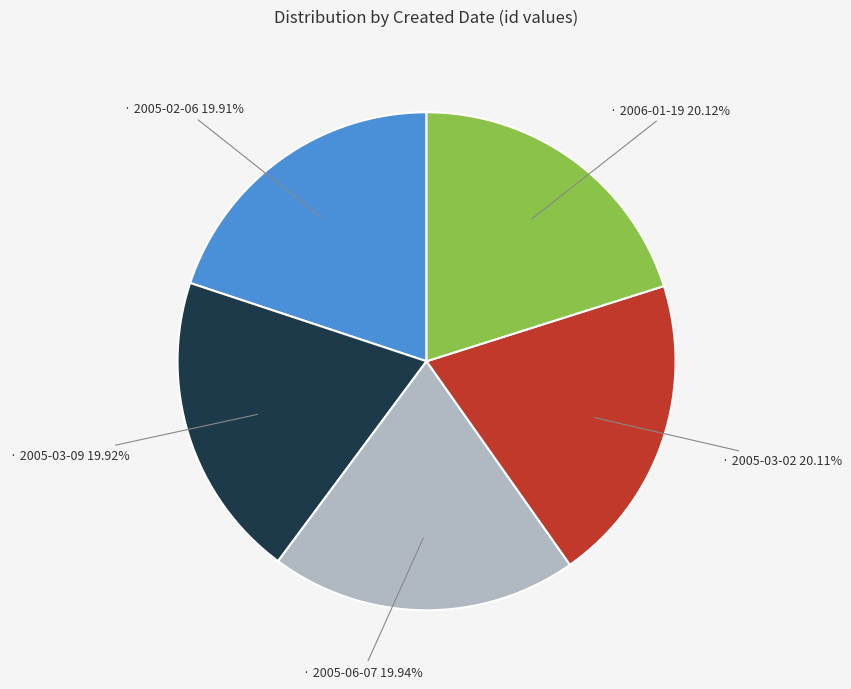

To the nearest percent, what is the average slice percentage?

20%